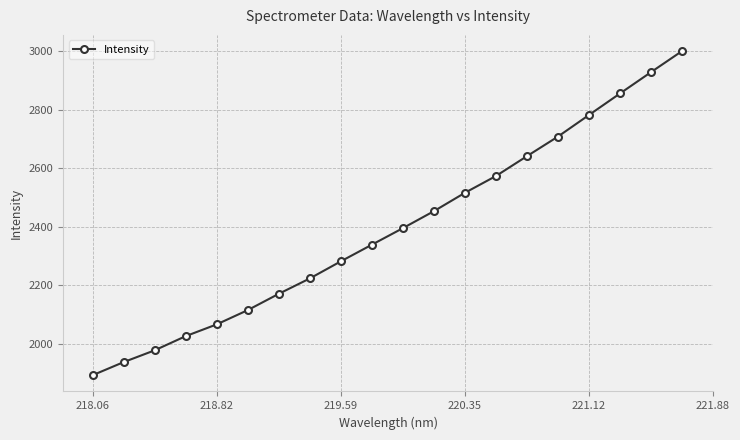

What is the greatest value displayed?

3000.5